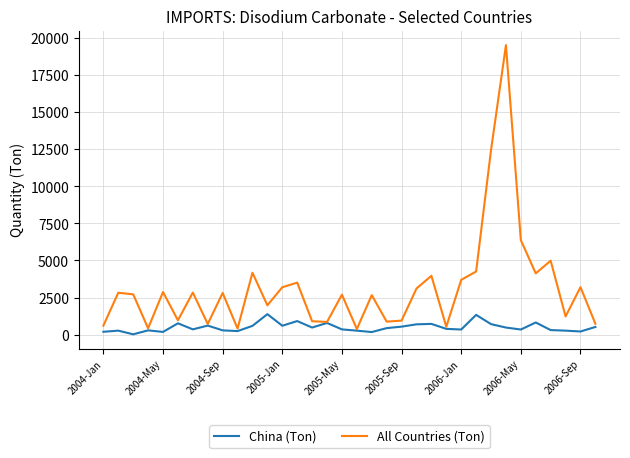

Which series has the largest range (max minus min)?

All Countries (Ton)